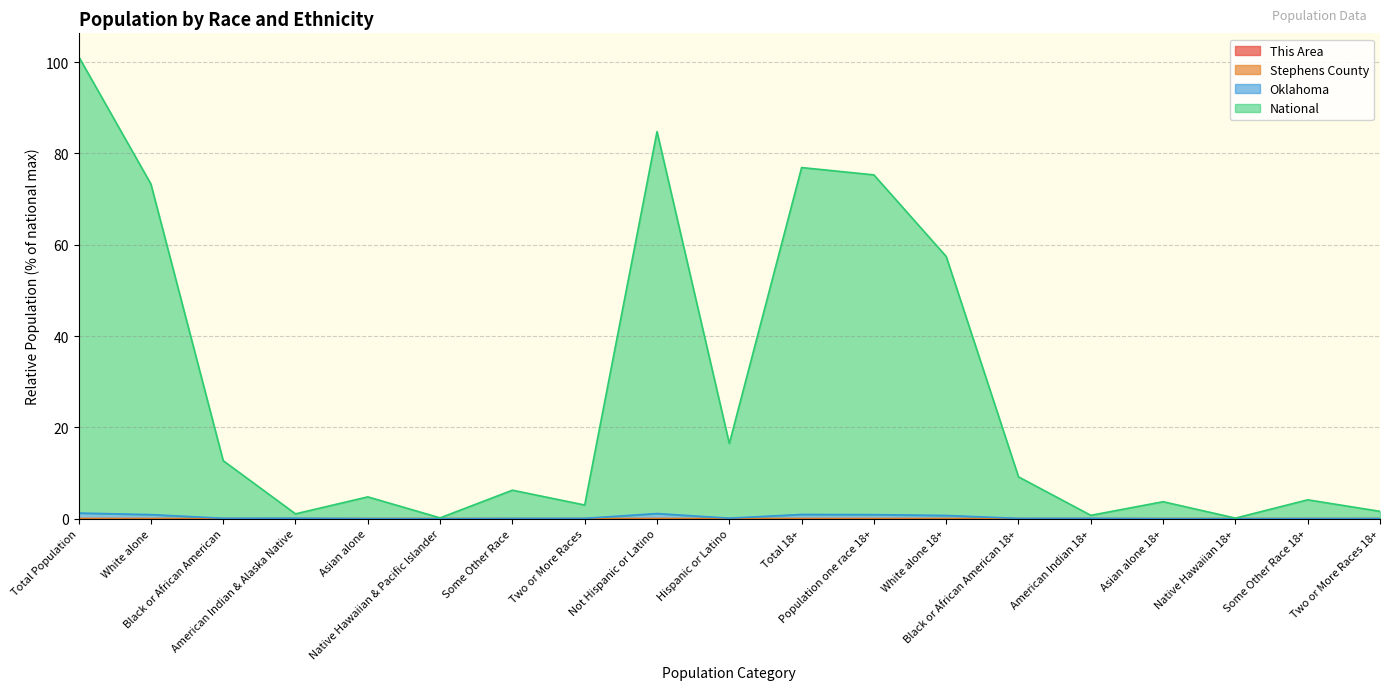

True or false: Stephens County and This Area intersect in this chart.

False